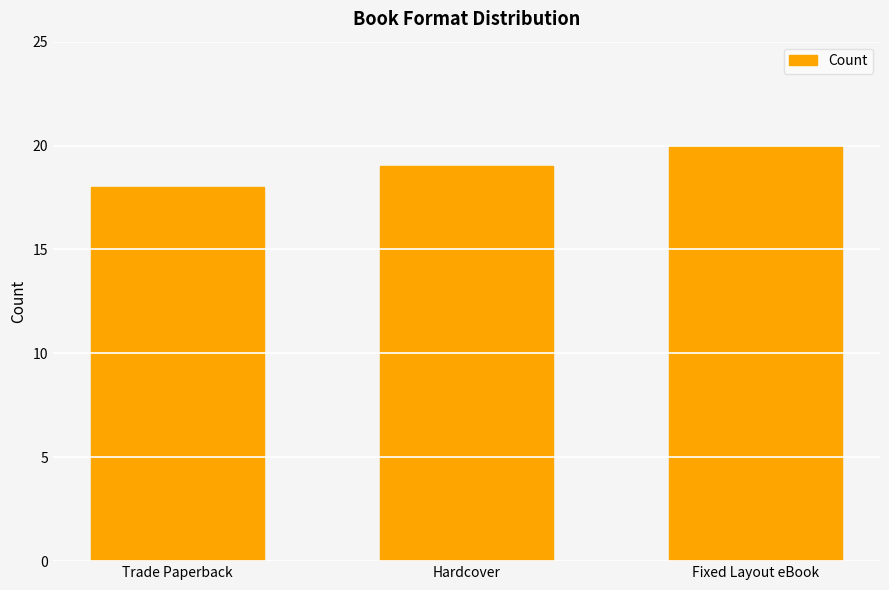

At which label is the value closest to 19?

Hardcover